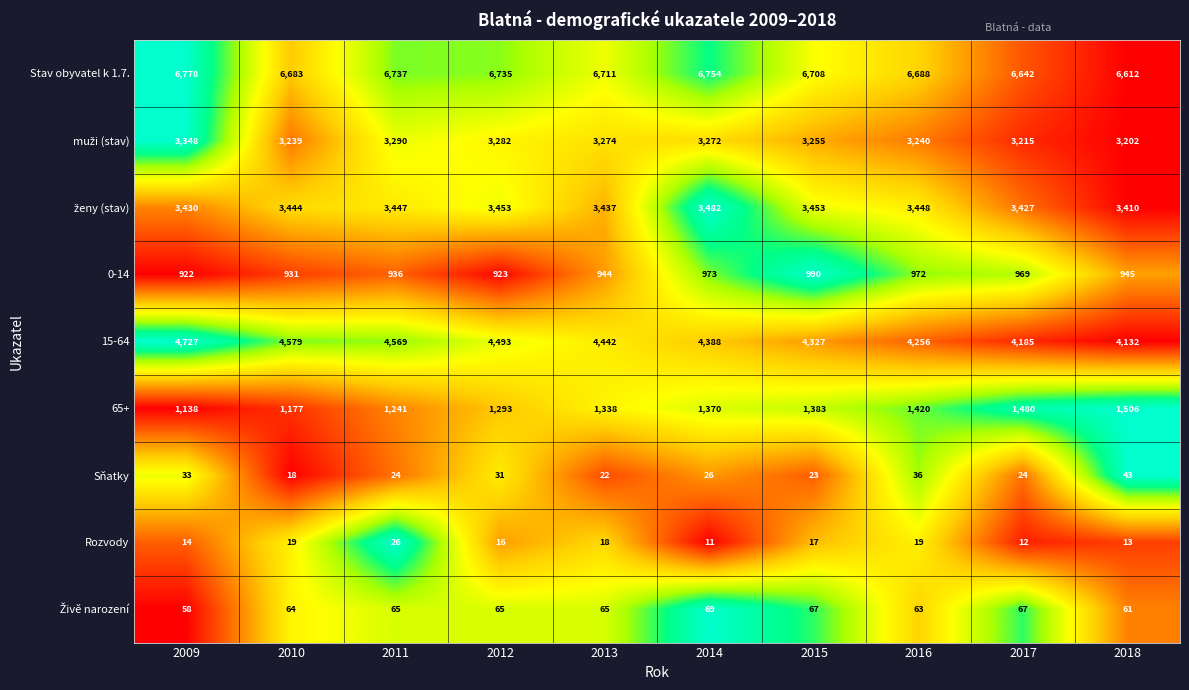

List the labels in order of 15-64 value, largest first.

2009, 2010, 2011, 2012, 2013, 2014, 2015, 2016, 2017, 2018